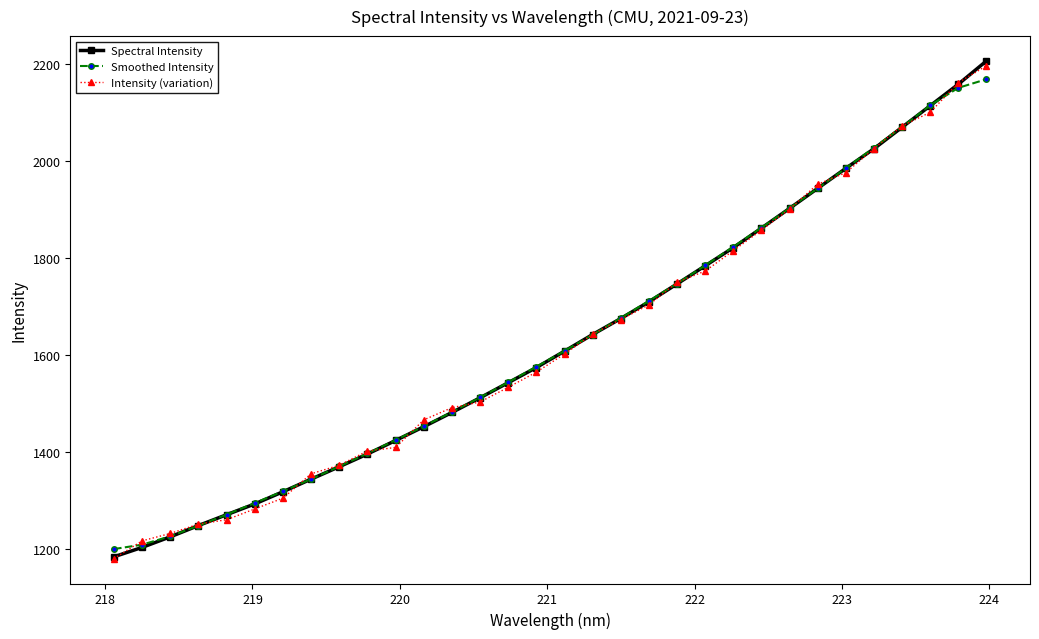

After their last crossing, which series has the higher values: Intensity (variation) or Smoothed Intensity?

Intensity (variation)